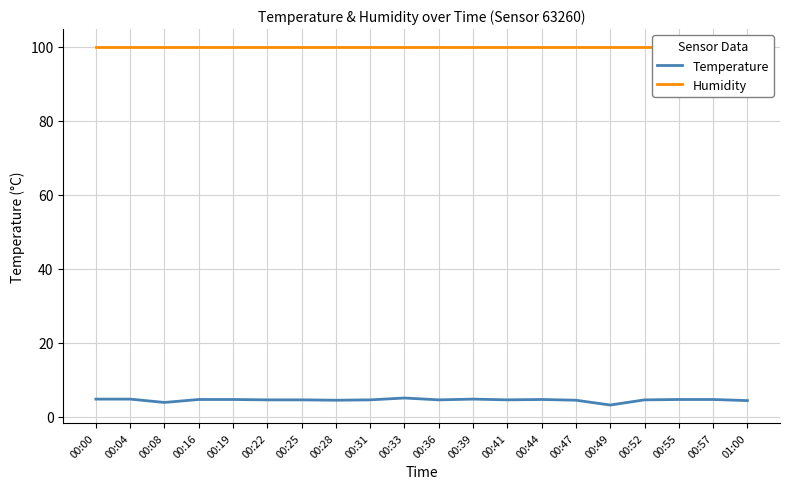

True or false: Temperature and Humidity intersect in this chart.

False